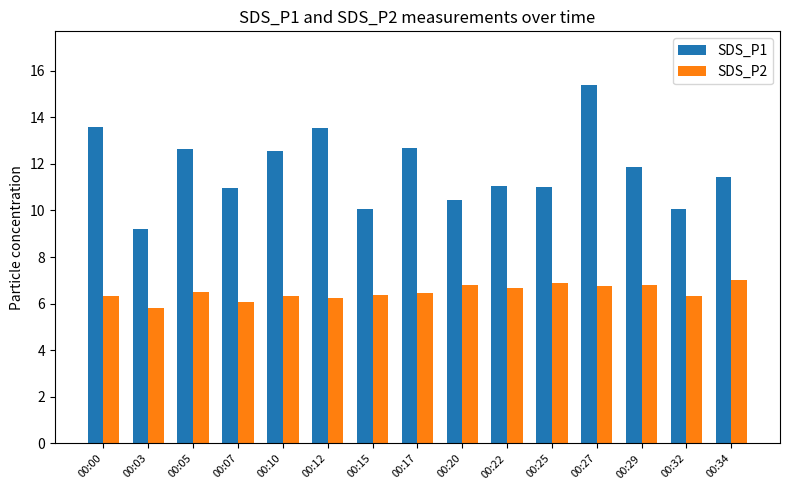

The value of SDS_P2 at 00:12 is 1.5. True or false?

False